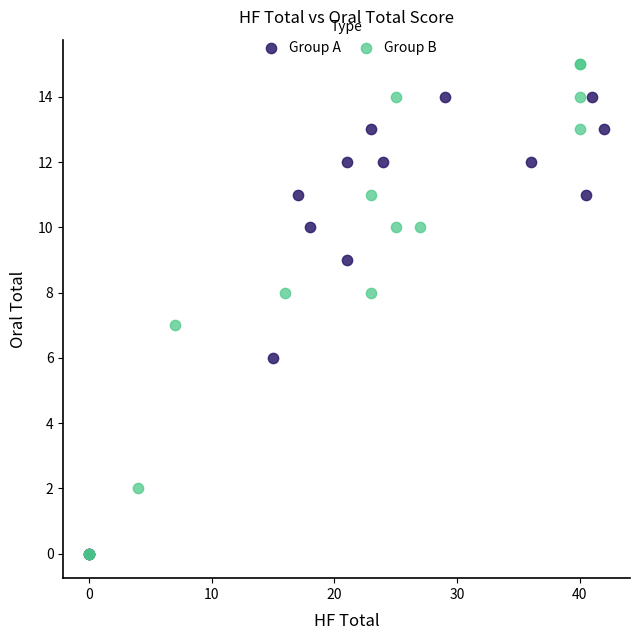

Which series reaches the maximum Y coordinate?

Group B